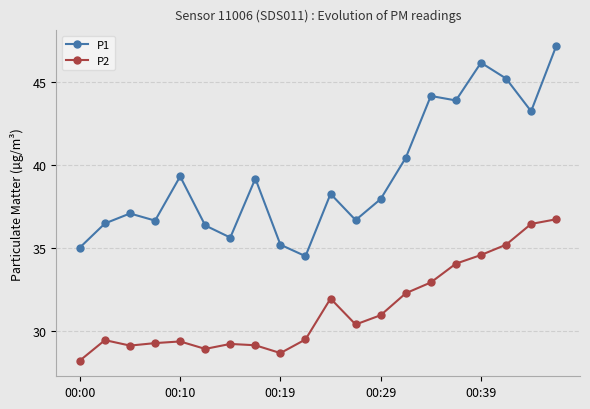

What is the difference between the maximum and minimum values in the P2 series?

8.5